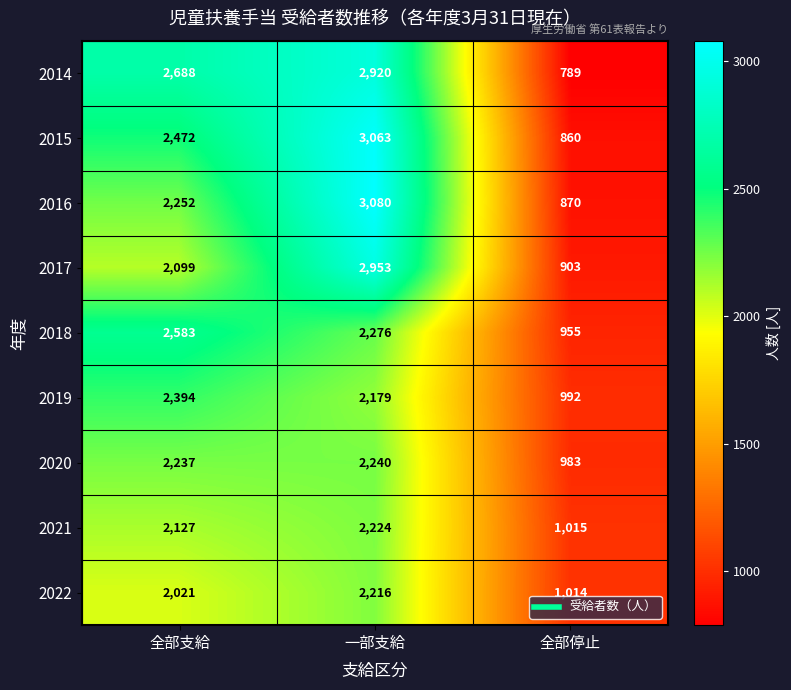

The 2014 series shows 2688 at 全部支給. True or false?

True